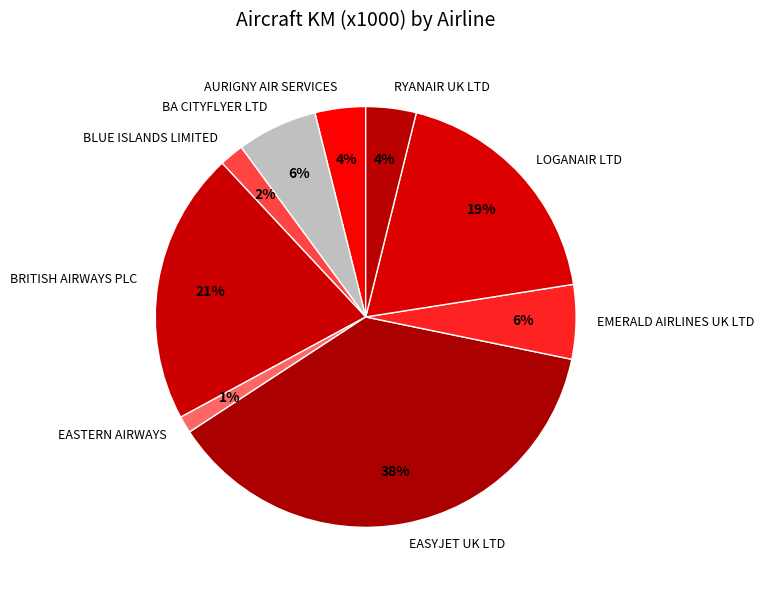

Combined, do EASYJET UK LTD and EMERALD AIRLINES UK LTD account for over 50%?

No